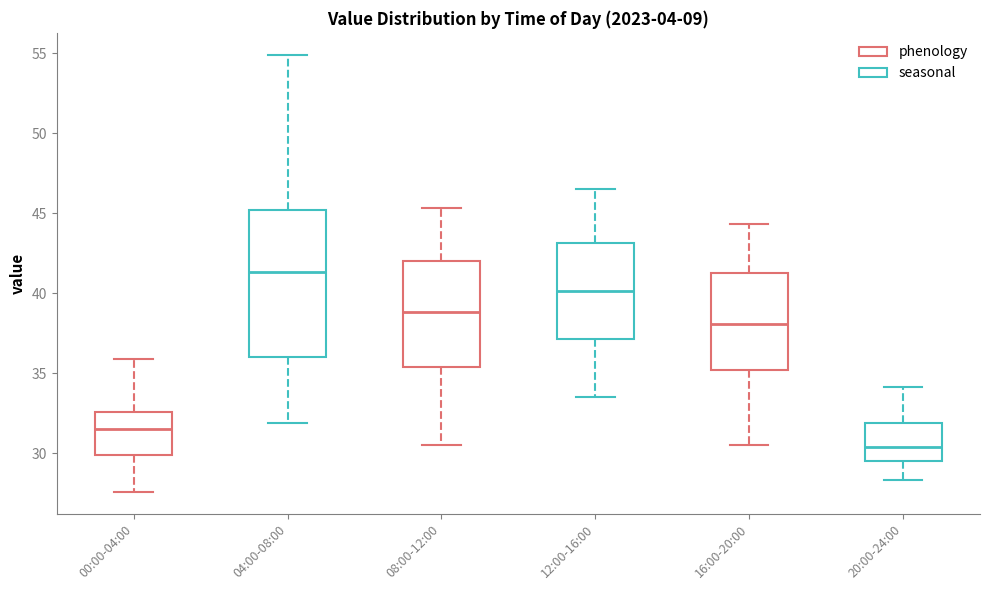

Where does the median line of the box for 00:00-04:00 sit on the y-axis? The values are not printed on the chart, so give them approximately, as read against the axis.

31.5